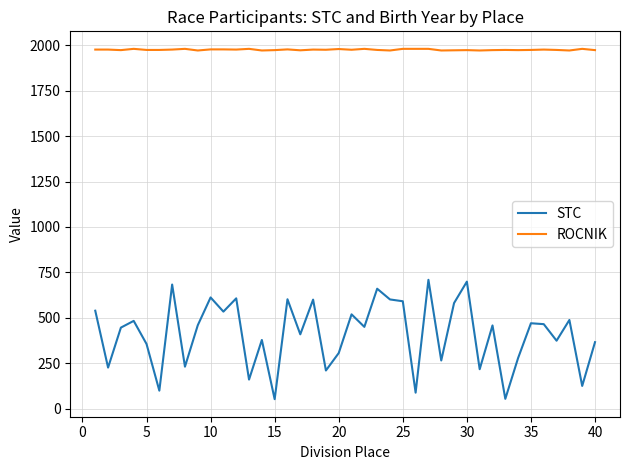

Which series has the largest total across all categories?

ROCNIK